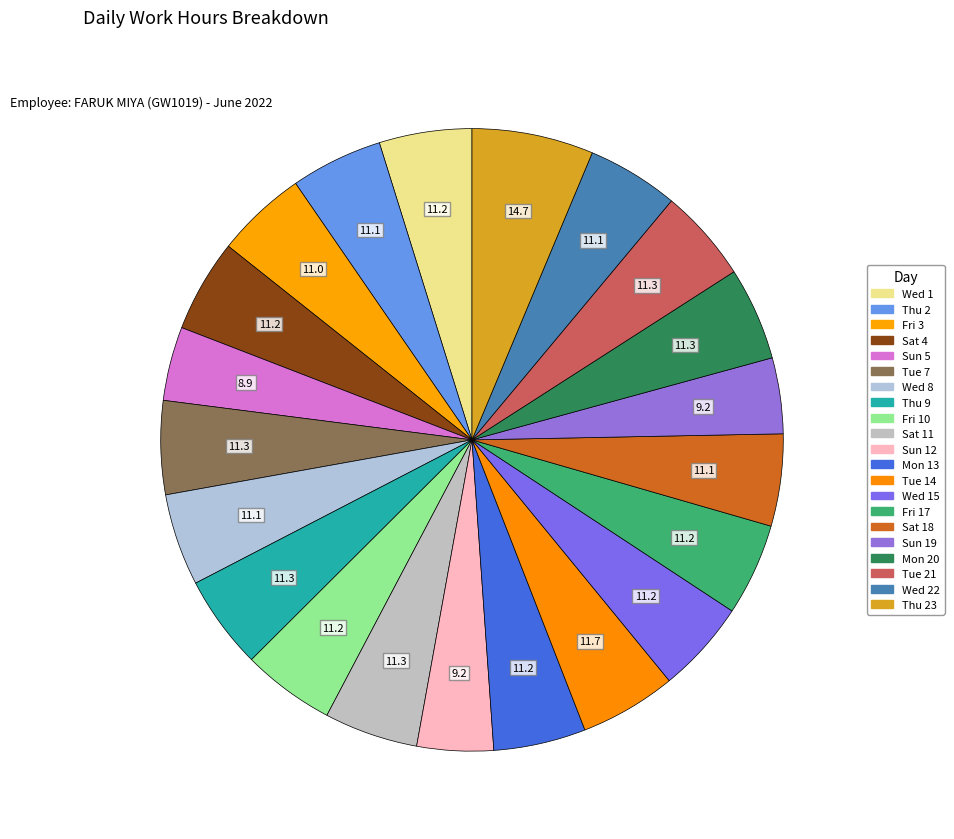

Count the number of slices in the pie.

21